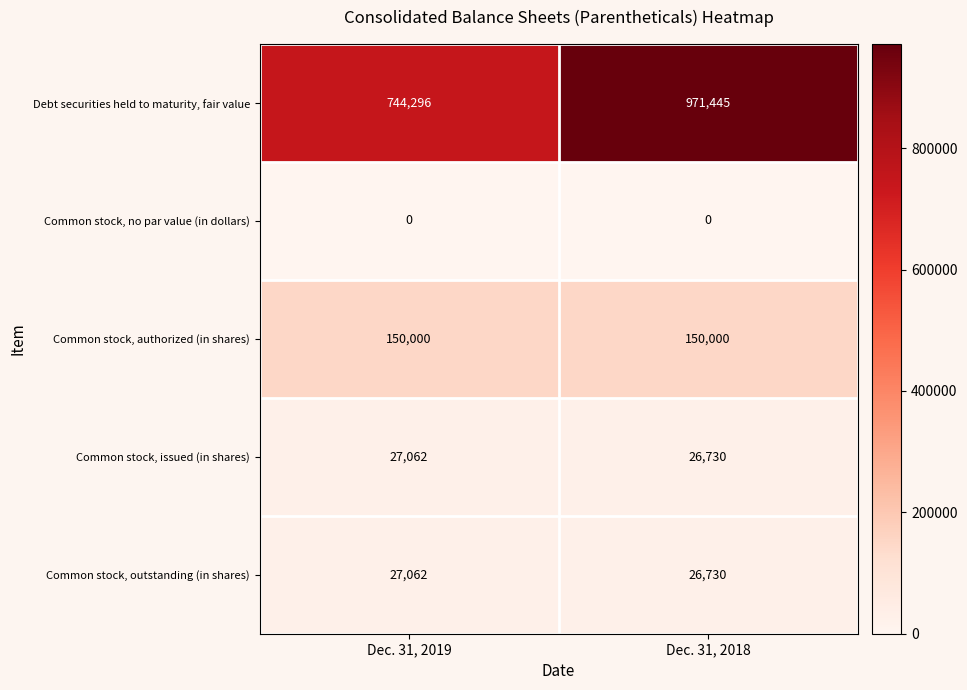

What is the total value across all series at Dec. 31, 2018?

1174905